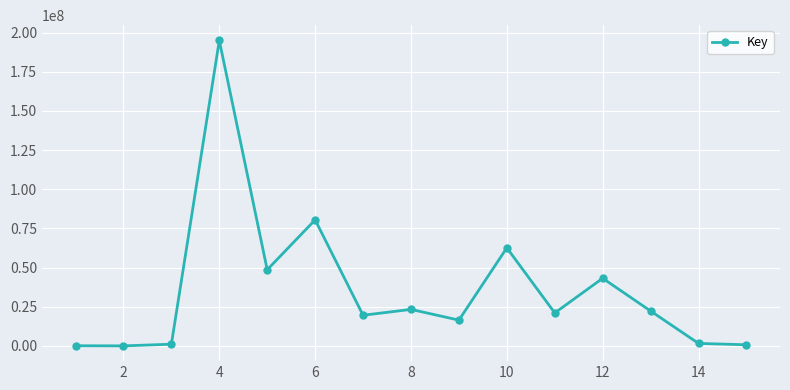

What is the sum of all values?

535847231